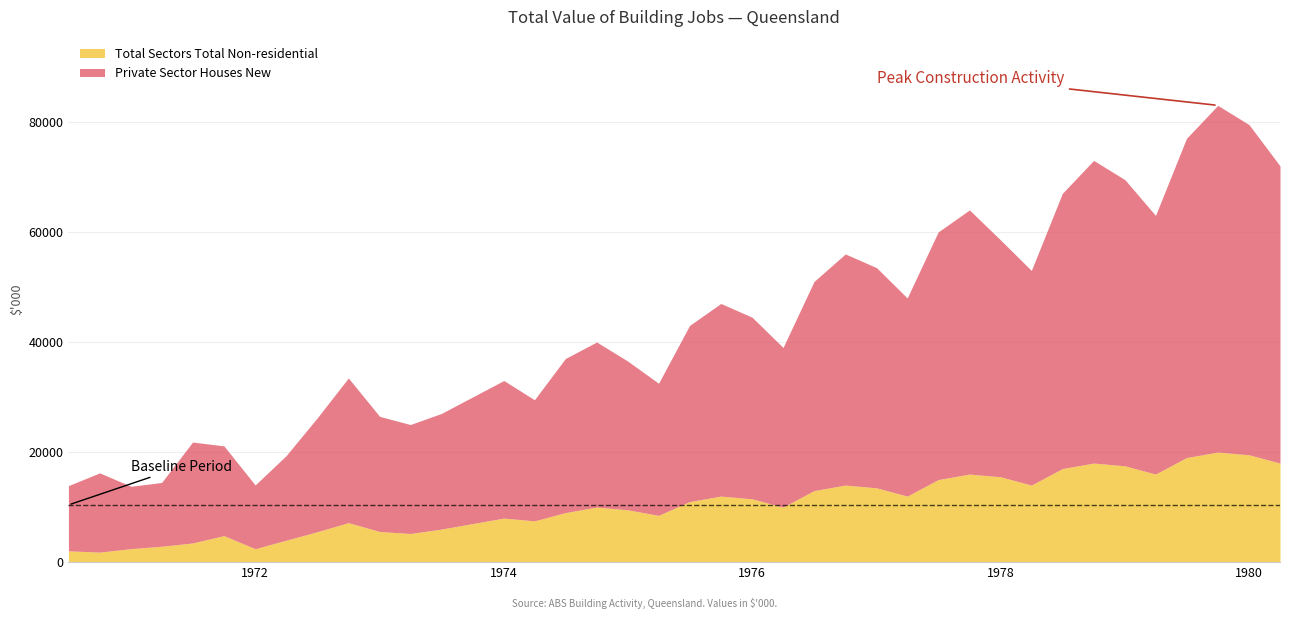

What is the total value across all series at 1978-10-01?

73000